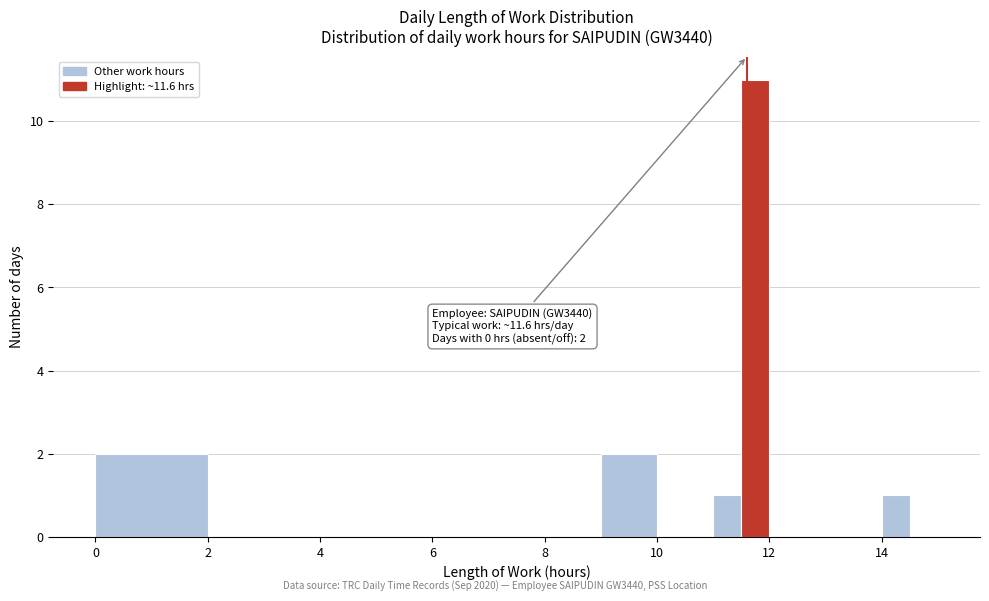

Read against the x-axis, roughly where is the centre of the tallest bar?

11.8